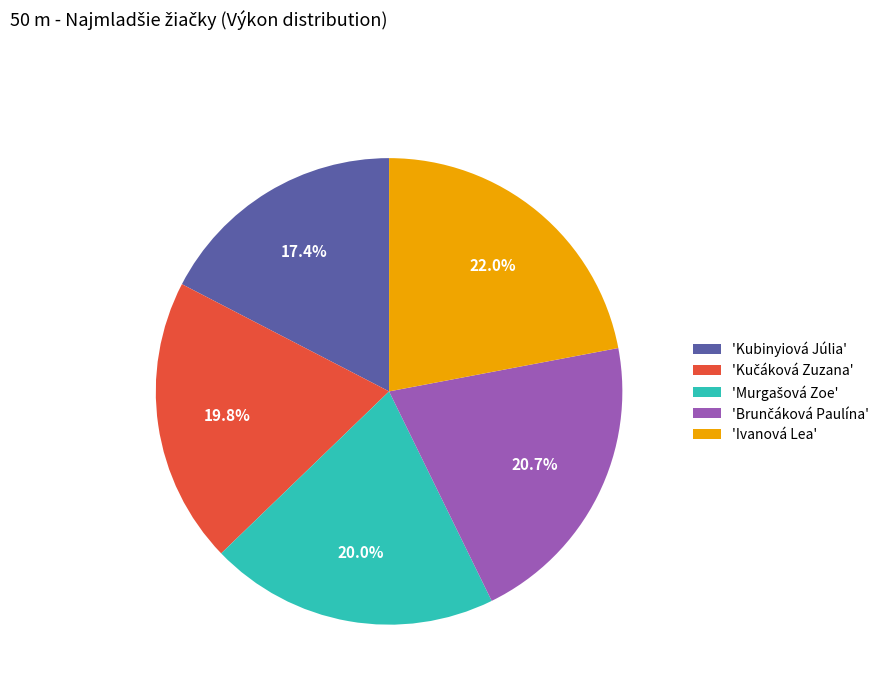

Does any single category account for the majority?

No